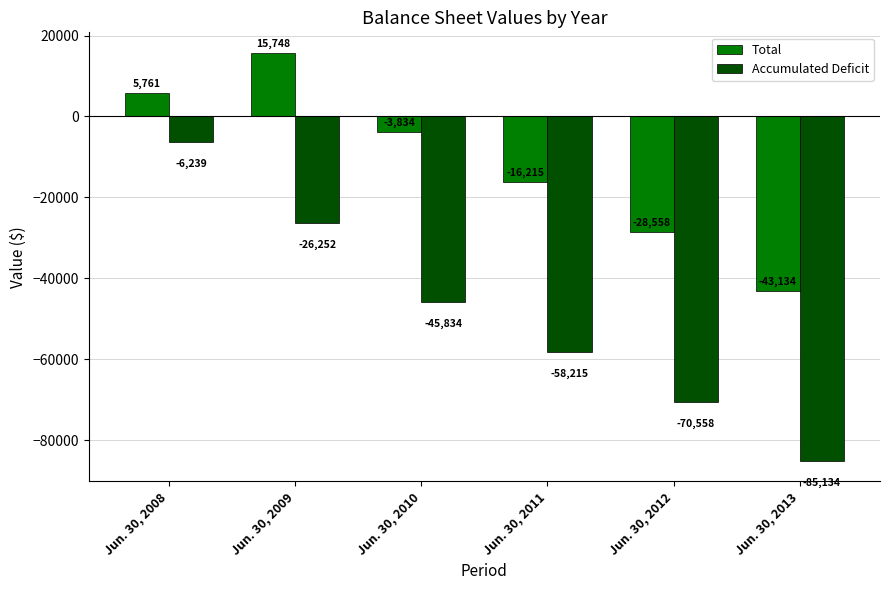

List the series in order of their overall mean, highest first.

Total, Accumulated Deficit